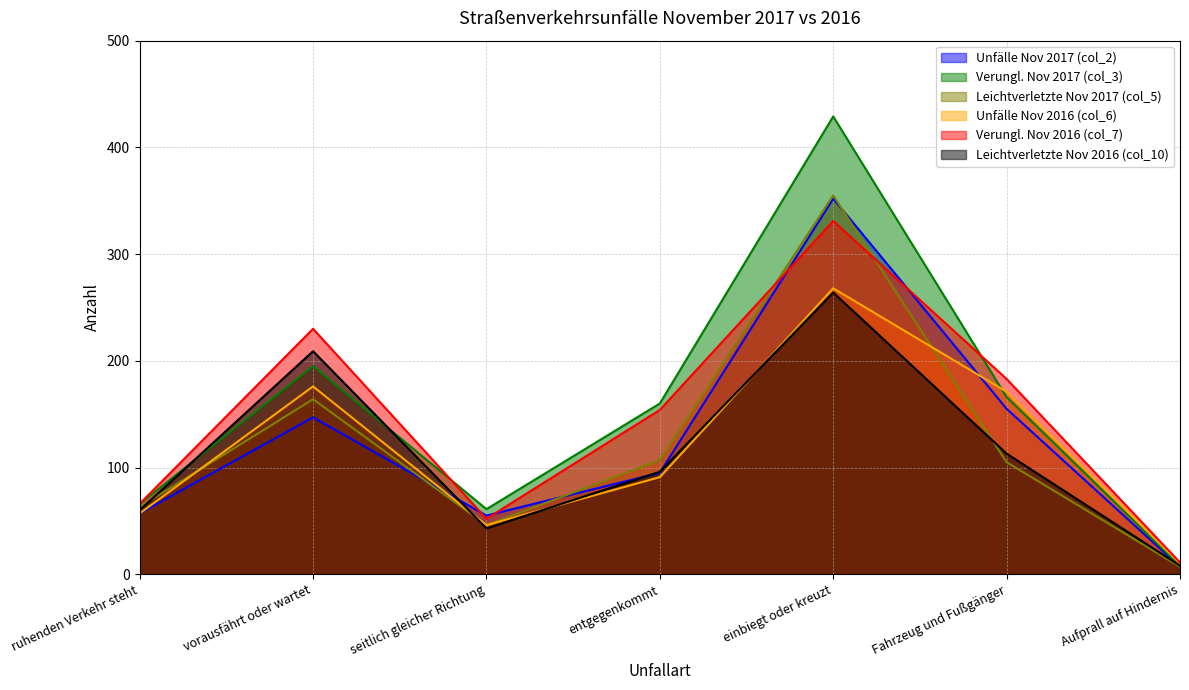

Is the value of Leichtverletzte Nov 2016 (col_10) at Aufprall auf Hindernis greater than the value of Verungl. Nov 2016 (col_7) at Fahrzeug und Fußgänger?

No